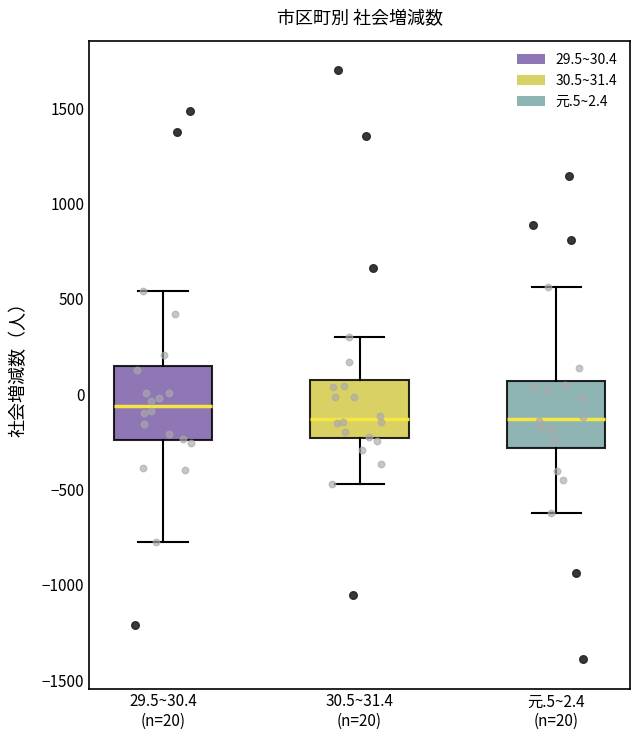

Reading left to right, transcribe this box plot: for each box, give where its median line is, the range the box spans, and where its two whiskers end, as read against the y-axis. The values are not printed on the chart, so give them approximately, as read against the axis.

29.5~30.4 (n=20): median -50, box -250 to 150, whiskers -750 to 550
30.5~31.4 (n=20): median -150, box -250 to 100, whiskers -450 to 300
元.5~2.4 (n=20): median -150, box -300 to 50, whiskers -600 to 550